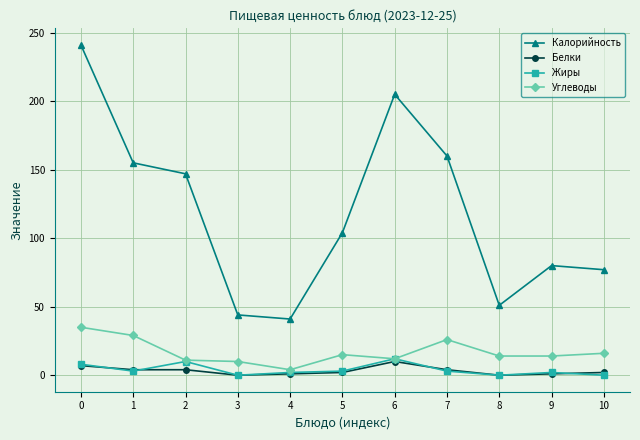

What is the value of the Калорийность point at the 9th from the left?

51